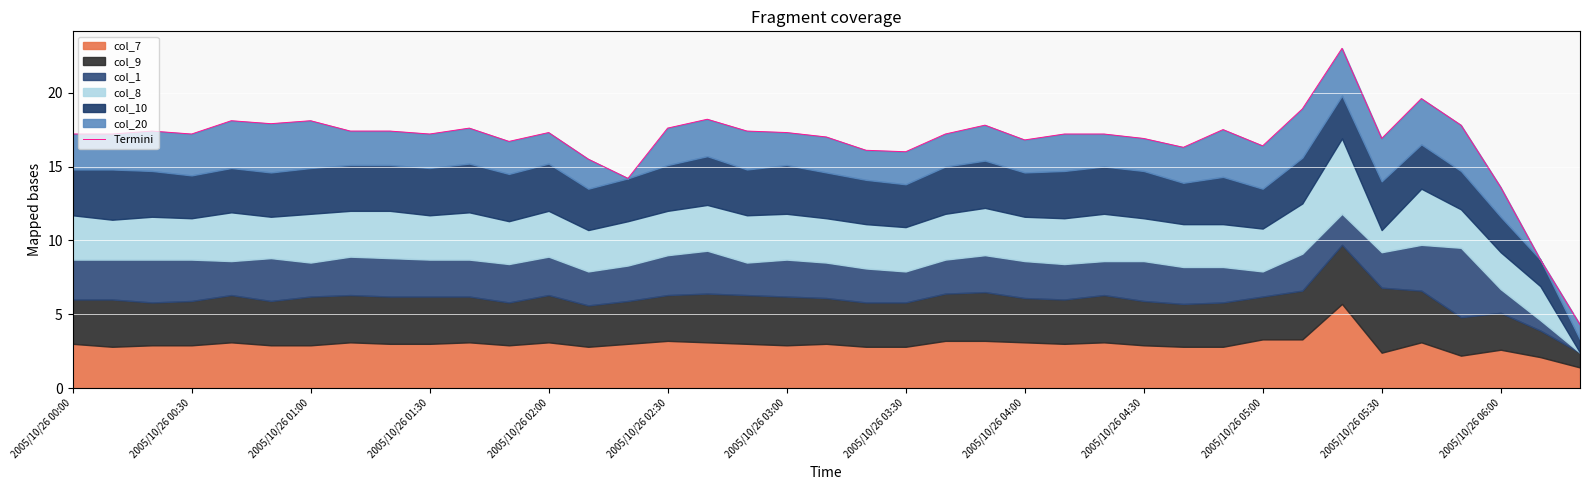

Is it true that the value at 32 is 23.0?

True